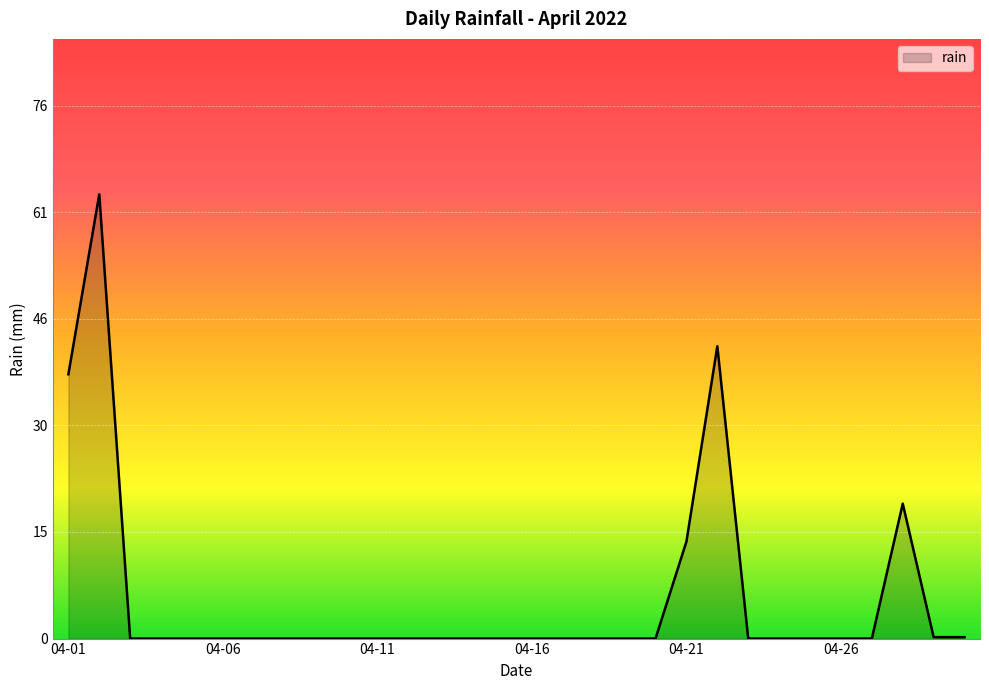

What is the maximum value shown in the chart?

63.2